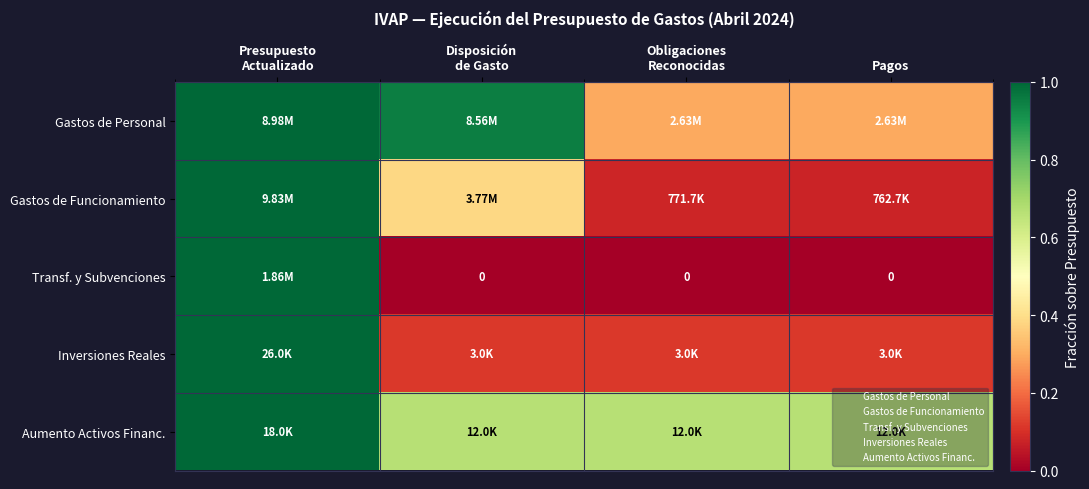

Rank the categories by Inversiones Reales value from lowest to highest.

Disposición de Gasto, Obligaciones Reconocidas, Pagos, Presupuesto Actualizado